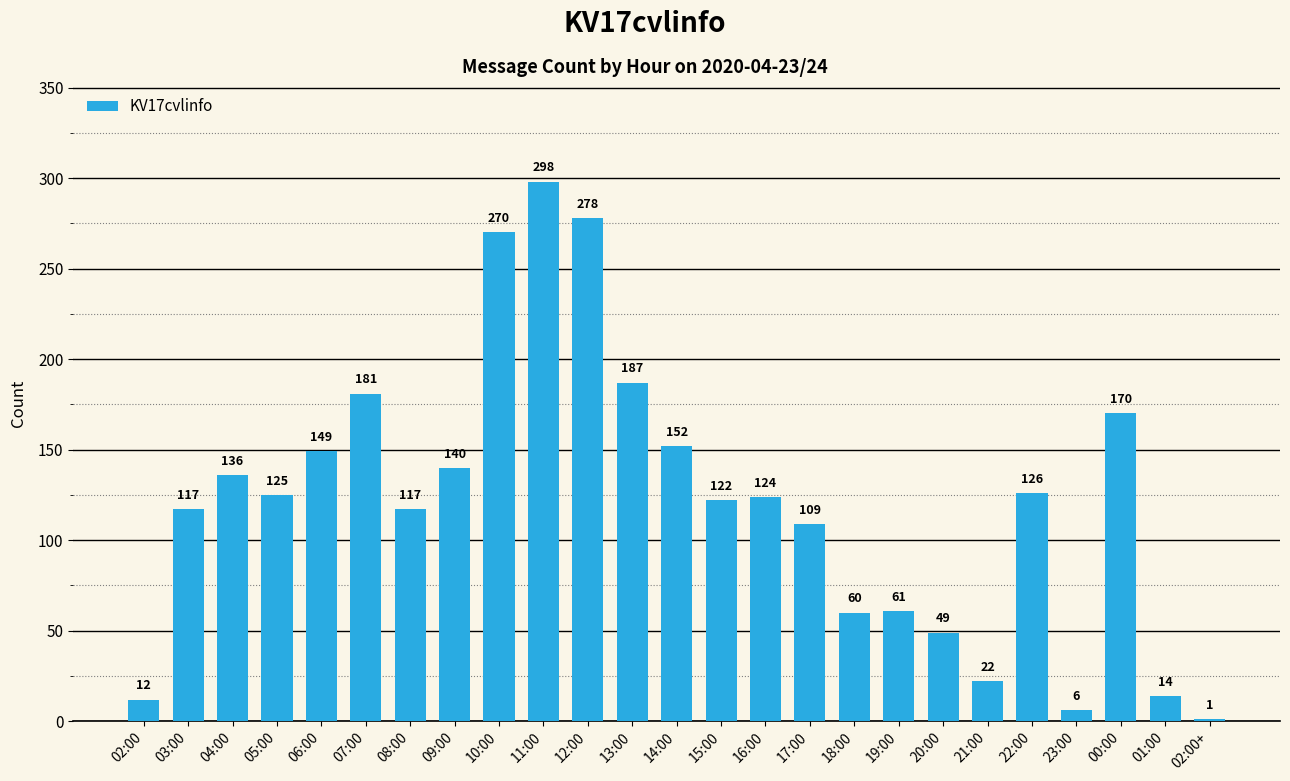

What is the maximum value shown in the chart?

298